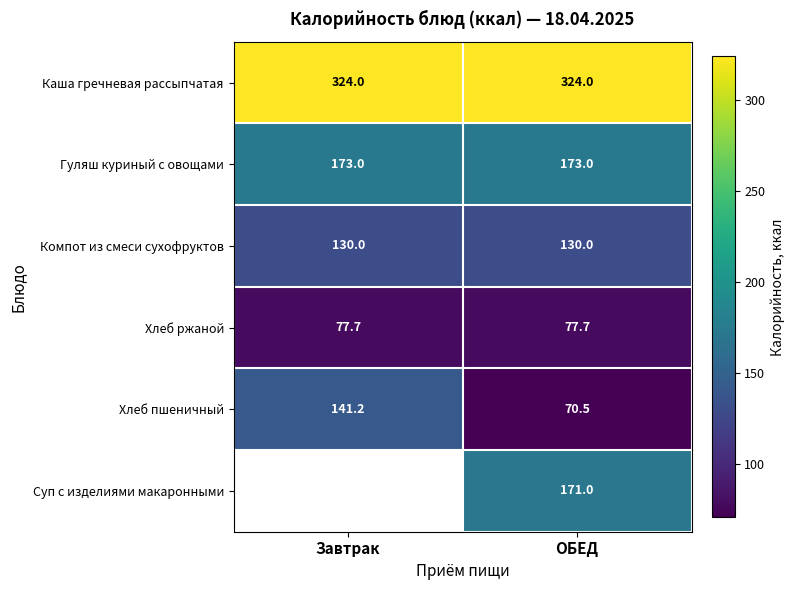

Is the value of Хлеб пшеничный at Завтрак greater than the value of Гуляш куриный с овощами at Завтрак?

No